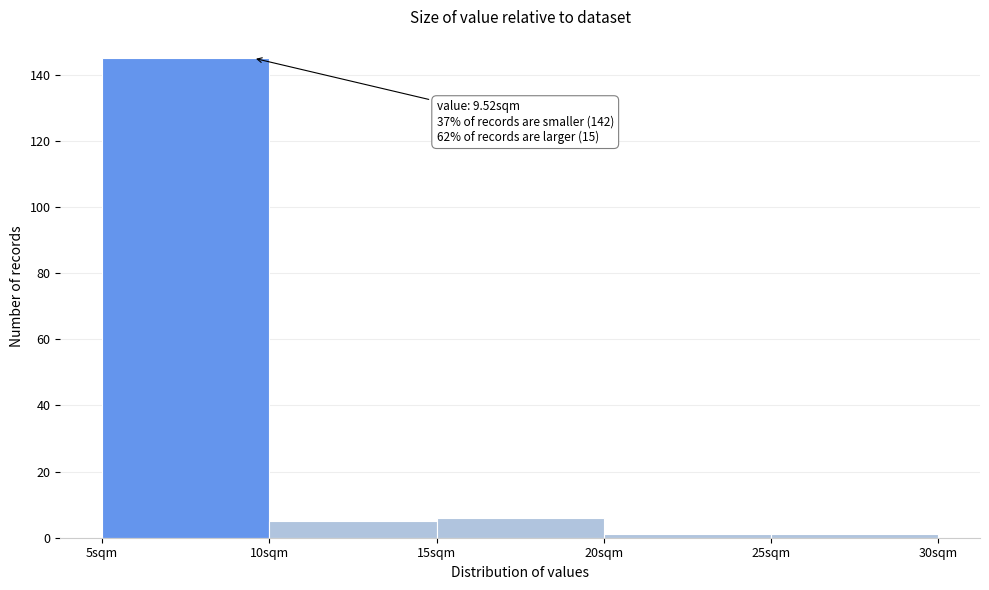

Which range on the x-axis has the tallest bar?

5 to 10